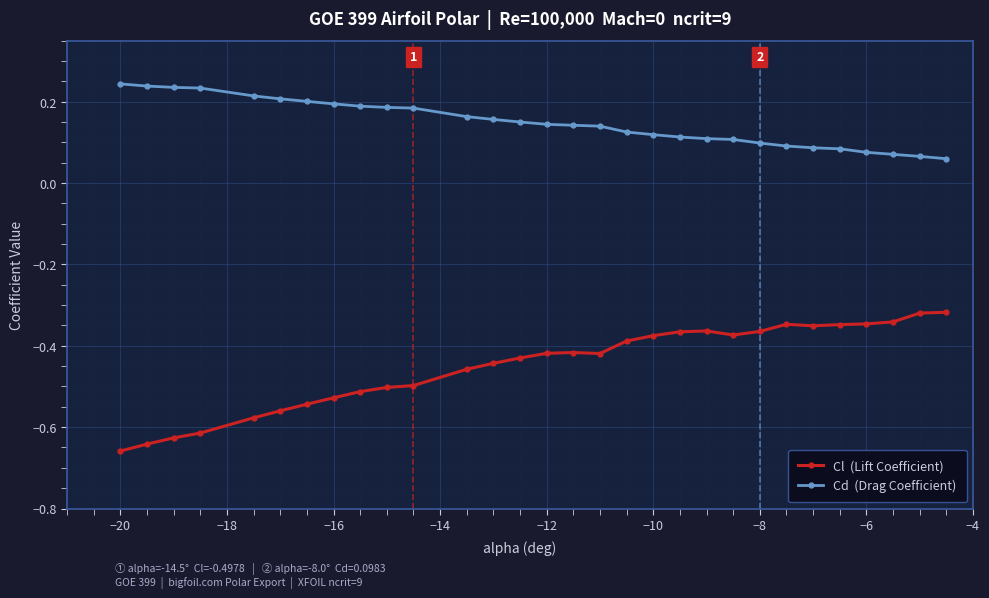

Does the chart have visible grid lines?

Yes